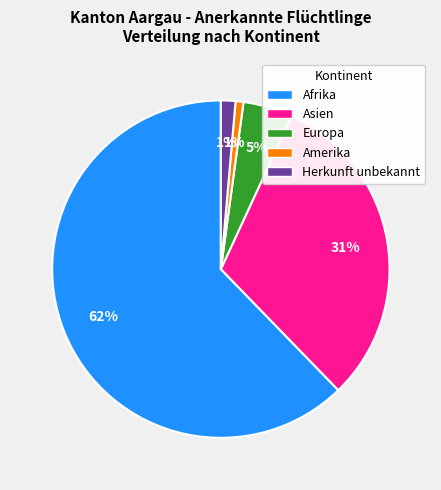

Which category accounts for the majority?

Afrika